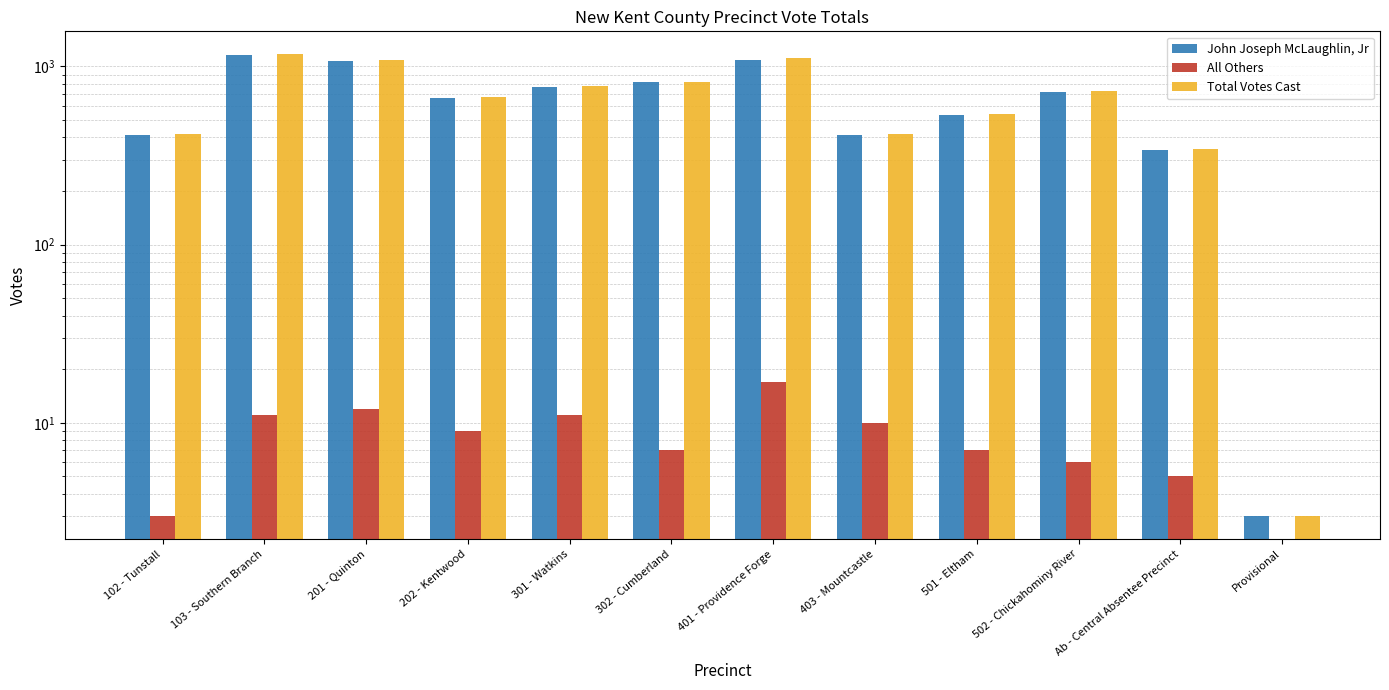

At which label is Total Votes Cast closest to 585?

501 - Eltham